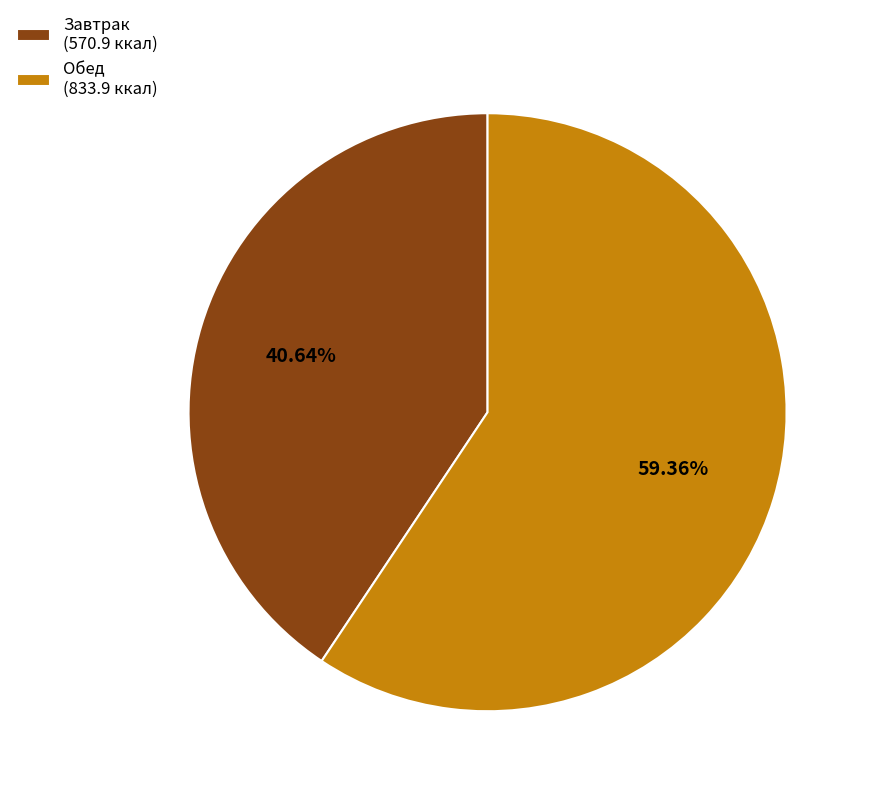

Does any single category account for the majority?

Yes